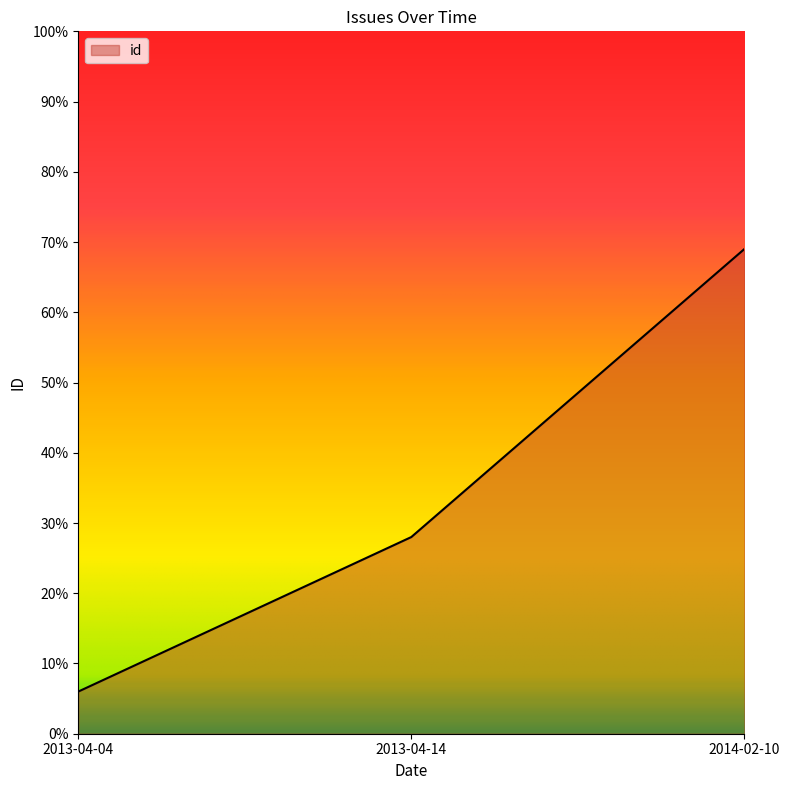

What is the average value?

34